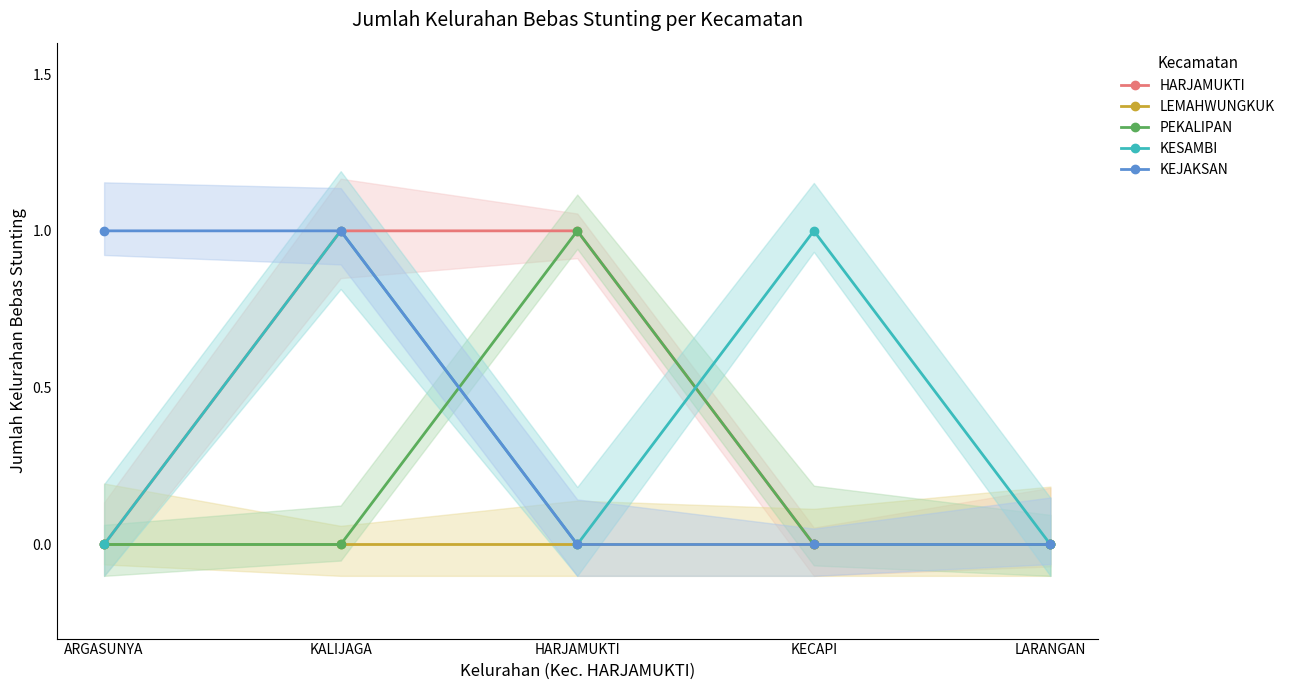

How many series are shown in this chart?

5